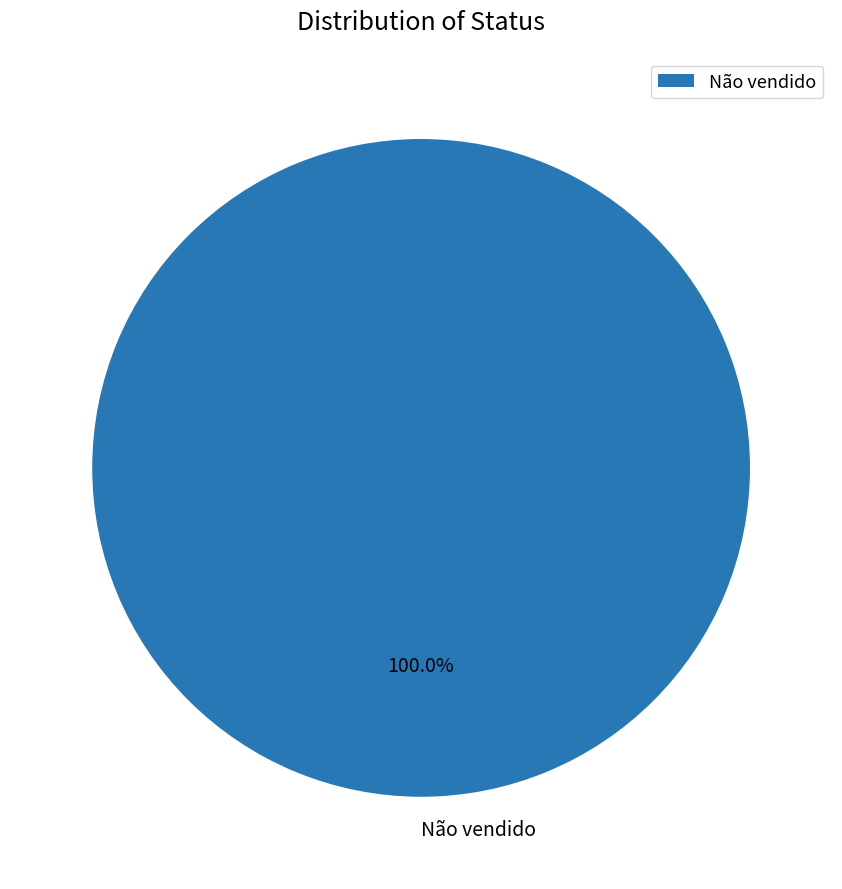

Does Não vendido represent more than half of the total?

Yes